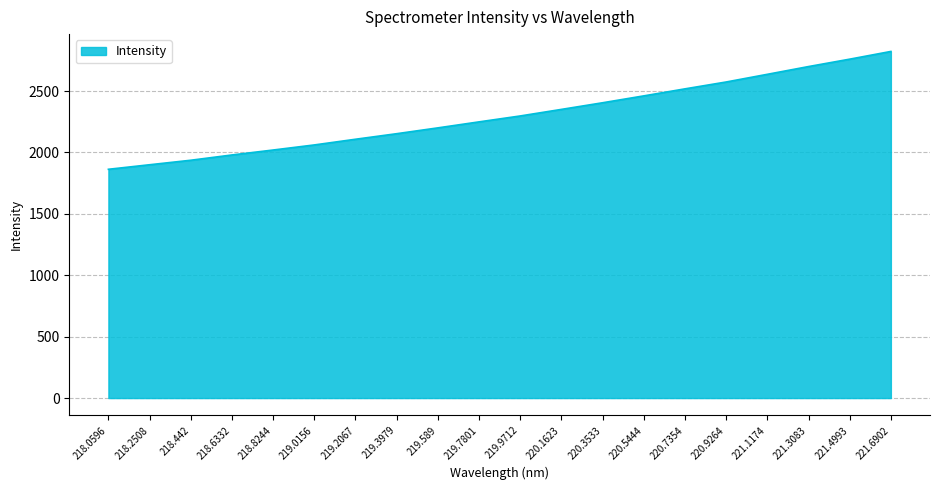

List the labels in order of value, largest first.

221.6902, 221.4993, 221.3083, 221.1174, 220.9264, 220.7354, 220.5444, 220.3533, 220.1623, 219.9712, 219.7801, 219.589, 219.3979, 219.2067, 219.0156, 218.8244, 218.6332, 218.442, 218.2508, 218.0596